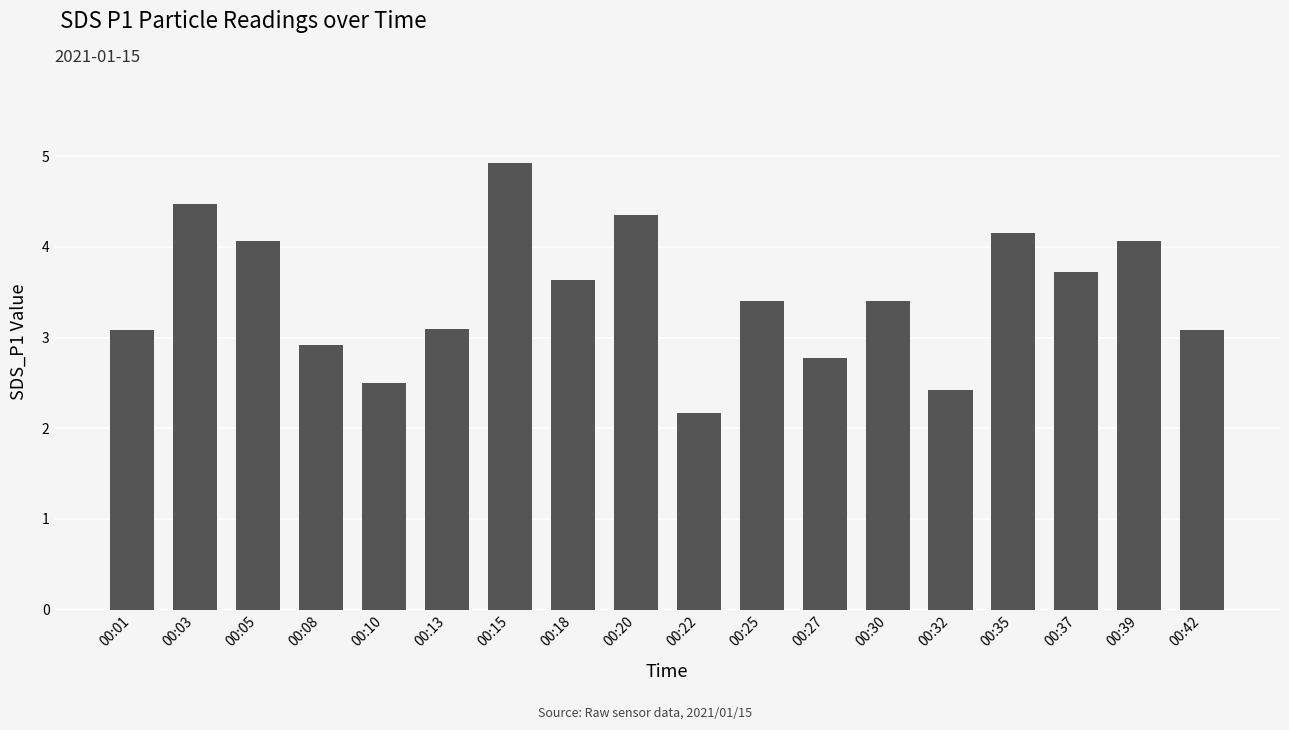

What is the difference between the maximum and second lowest values?

2.5